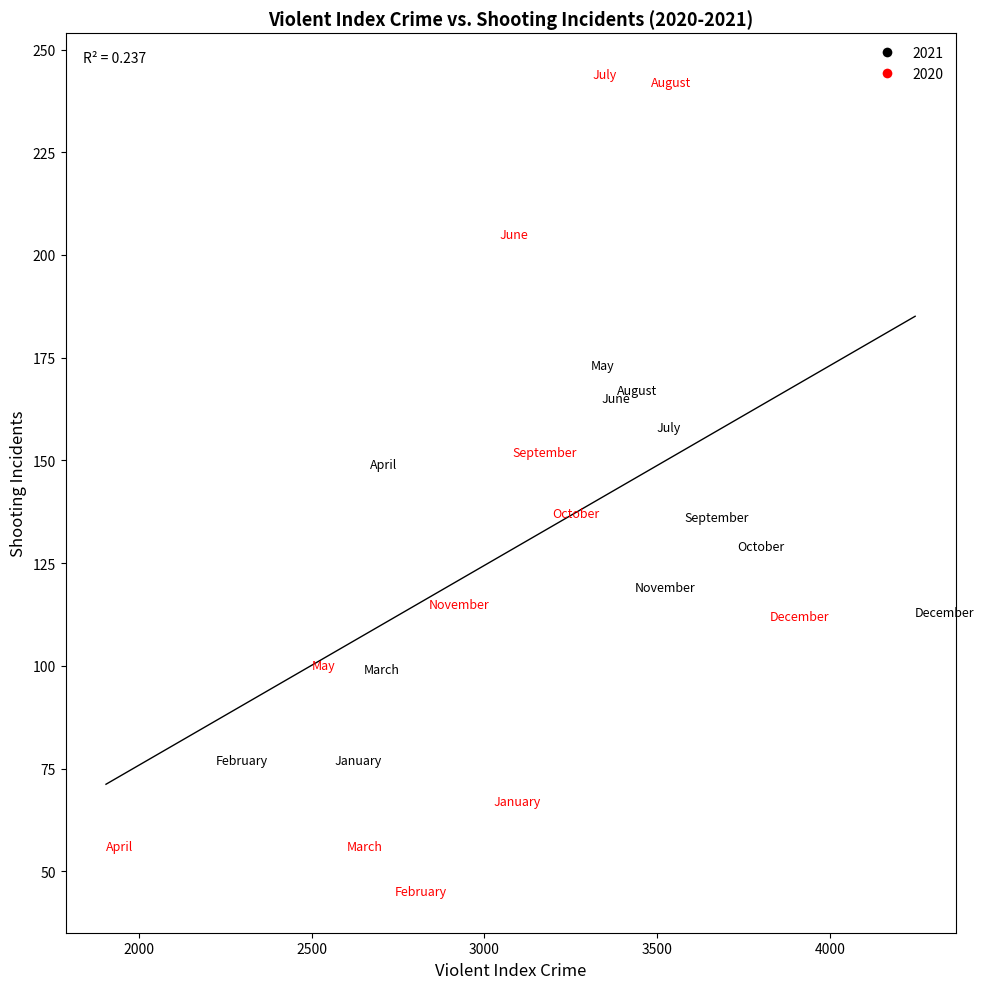

What are all the series names shown in the legend?

2021, 2020